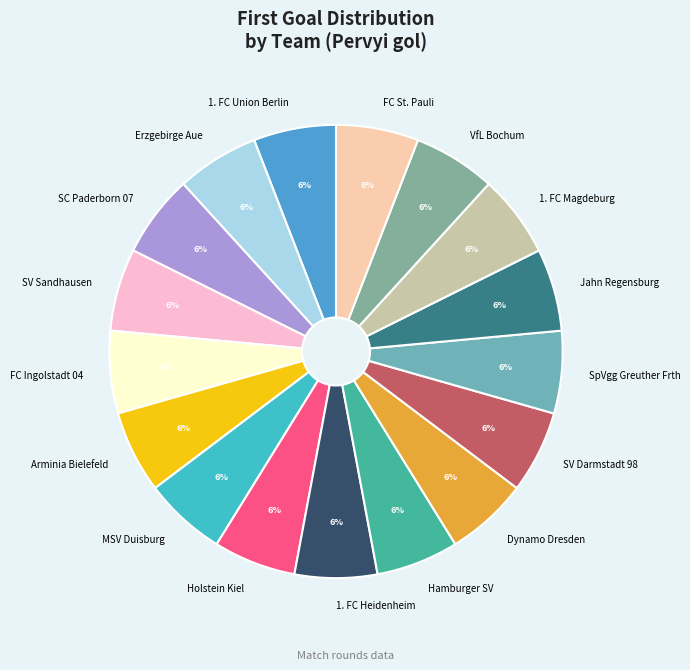

How many segments does this pie chart have?

17